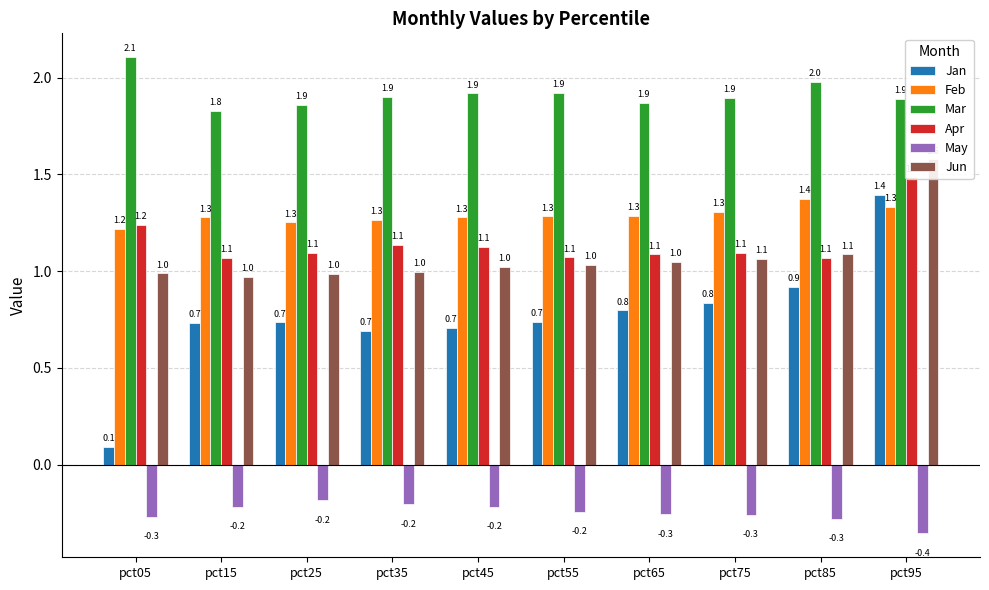

Between pct05 and pct95, which is larger?

pct95